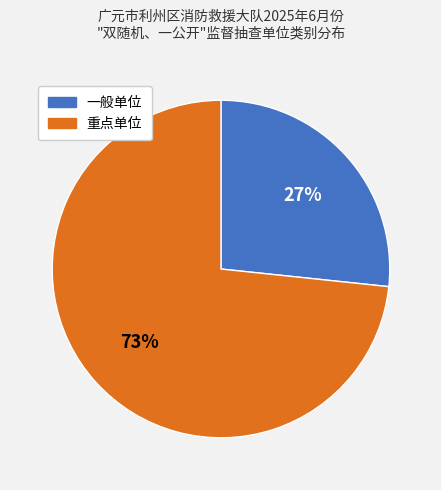

To the nearest percent, what is the average slice percentage?

50%